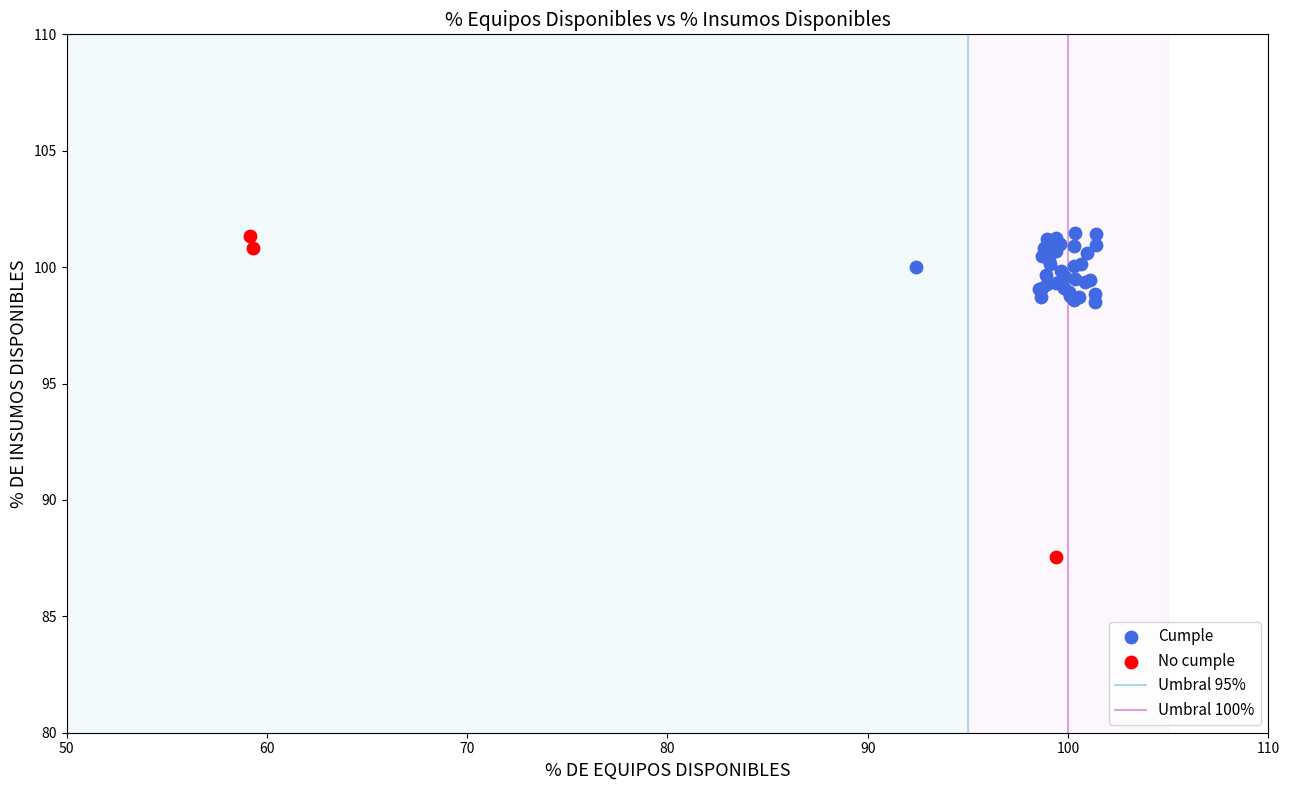

Which series has the widest spread of Y values?

No cumple